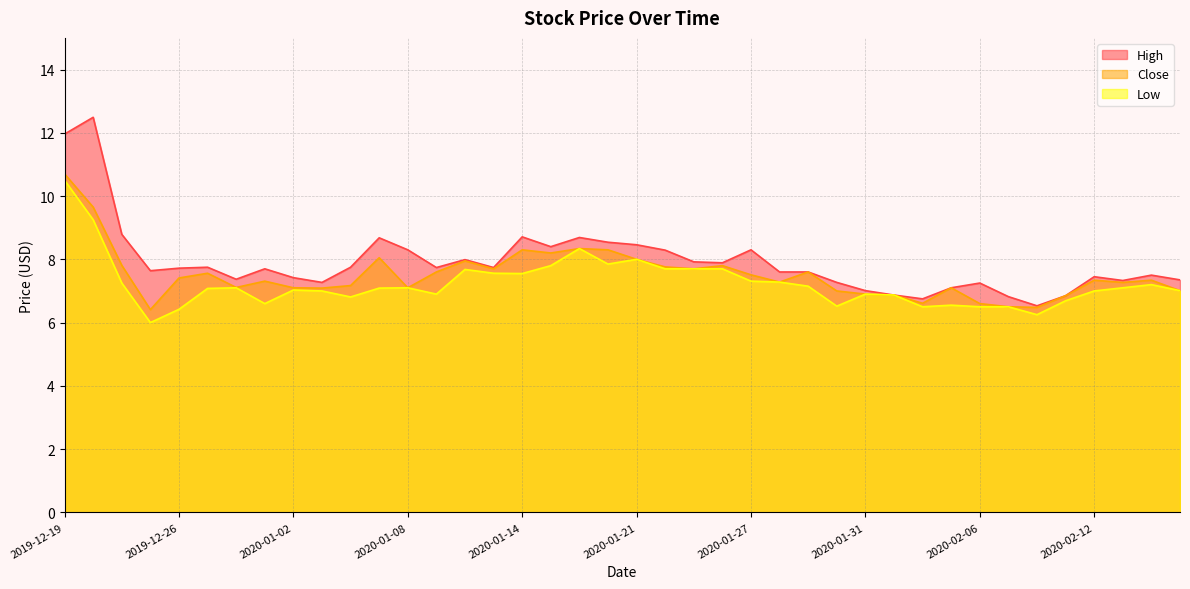

Is the value of Low at 2020-01-02 greater than the value of Close at 2019-12-26?

No